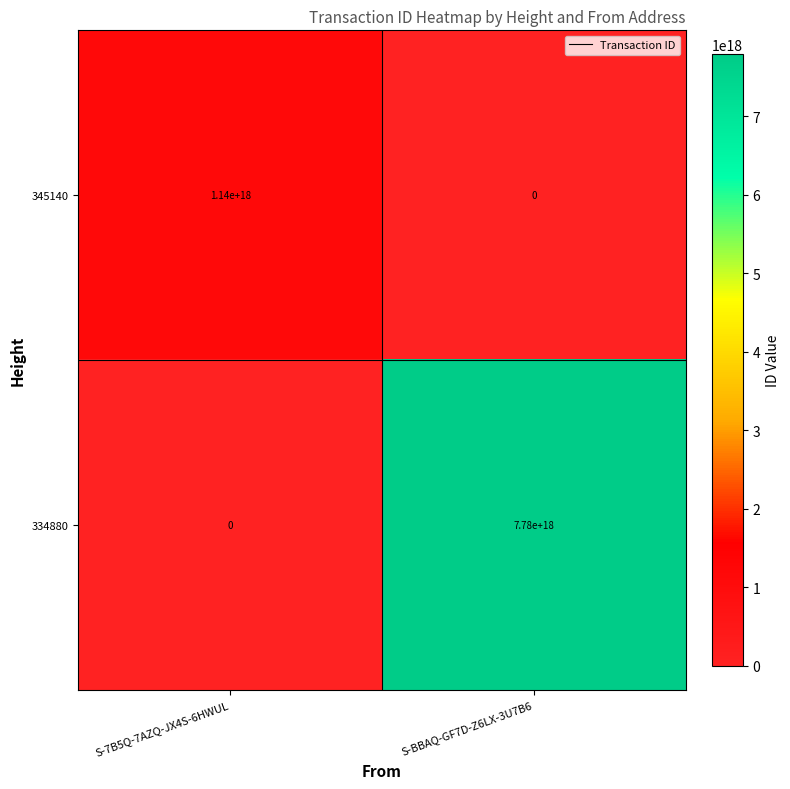

Which category has the highest value in the 345140 series?

S-7B5Q-7AZQ-JX4S-6HWUL